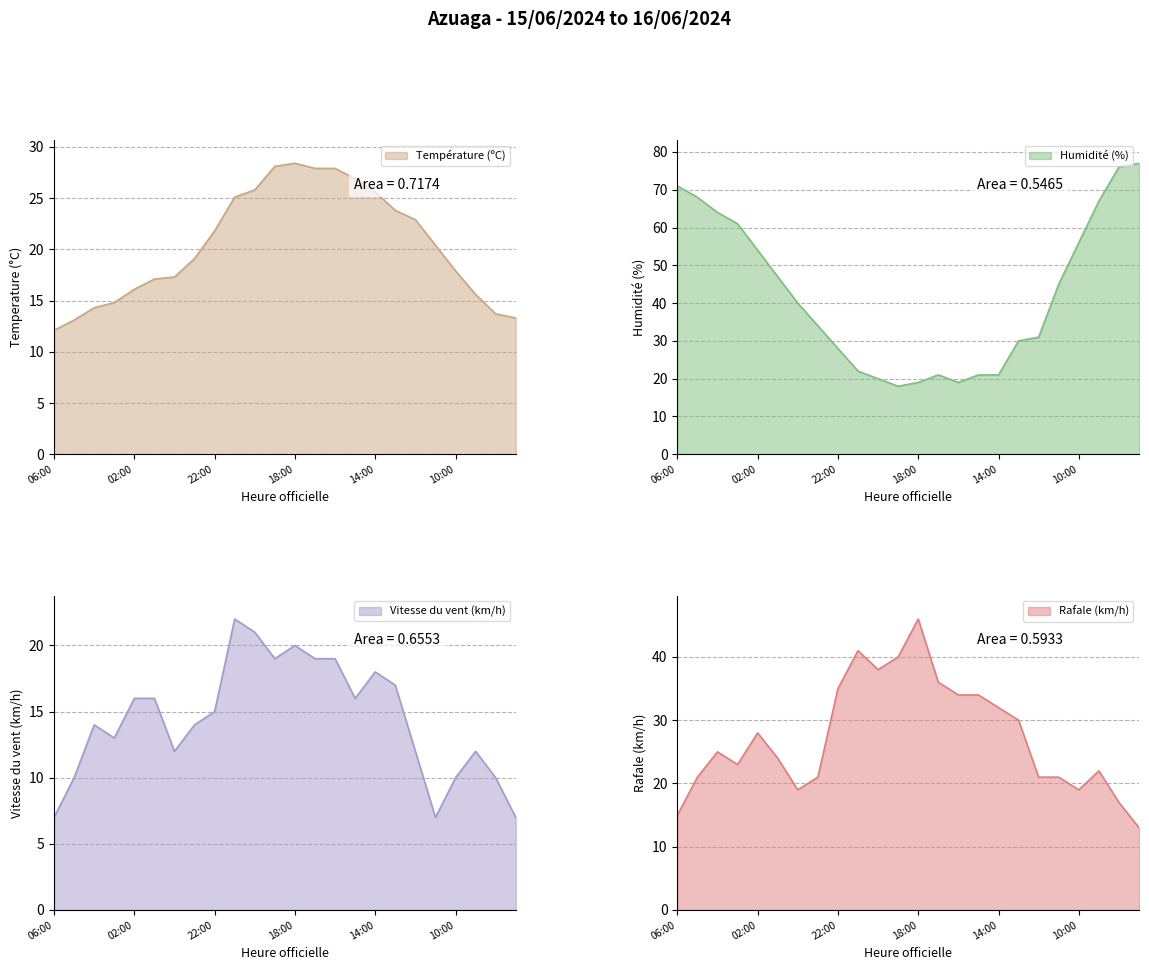

Which series has the largest total across all categories?

Humidité (%)